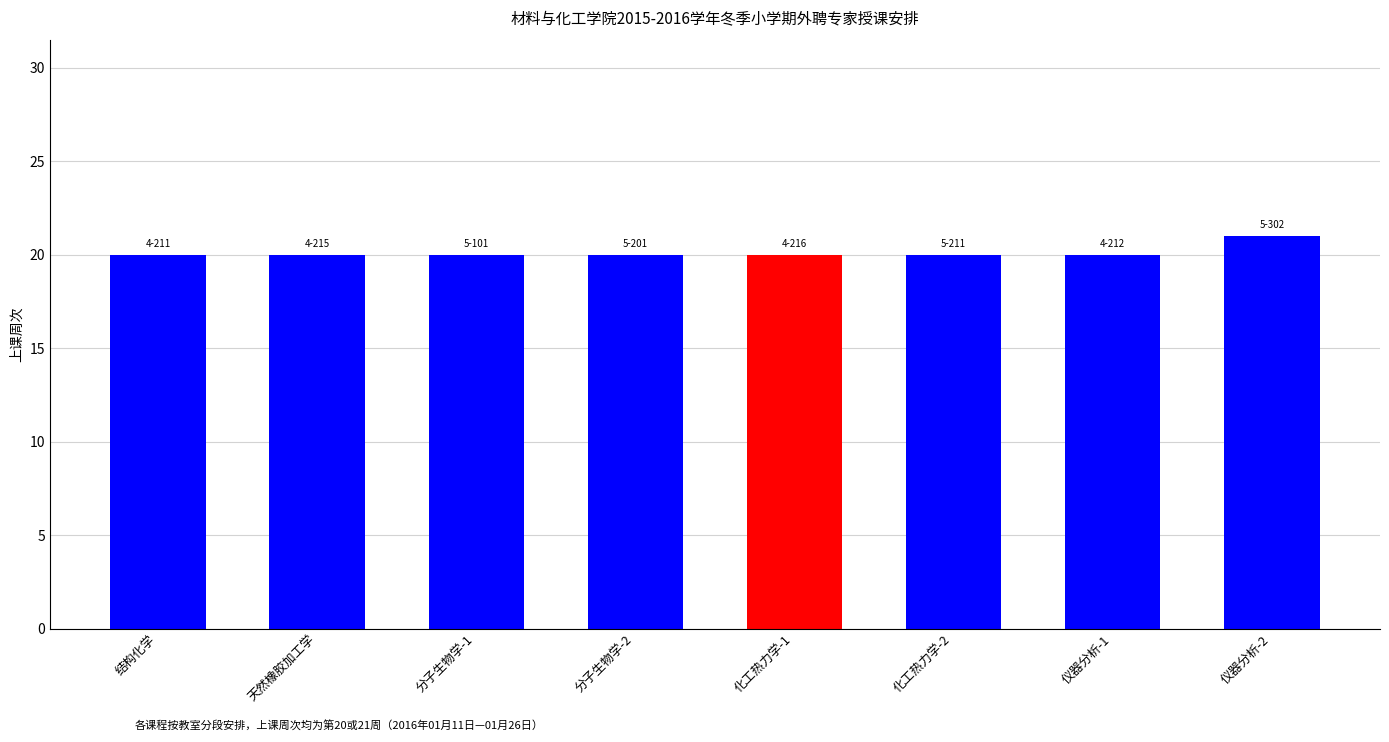

What is the value of the 4th bar from the left?

20